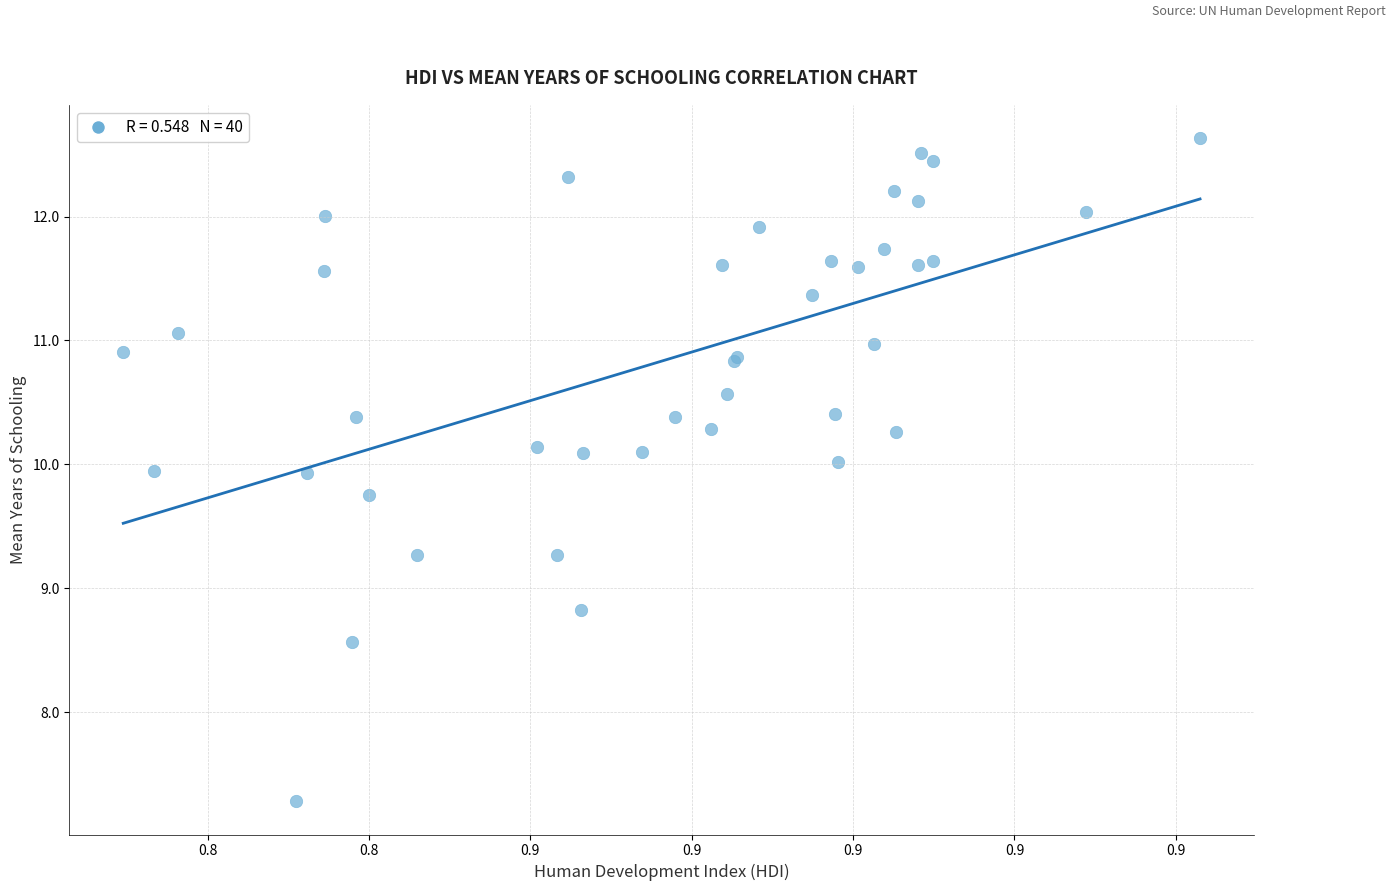

What Y value in the scatter plot is closest to 9?

8.8